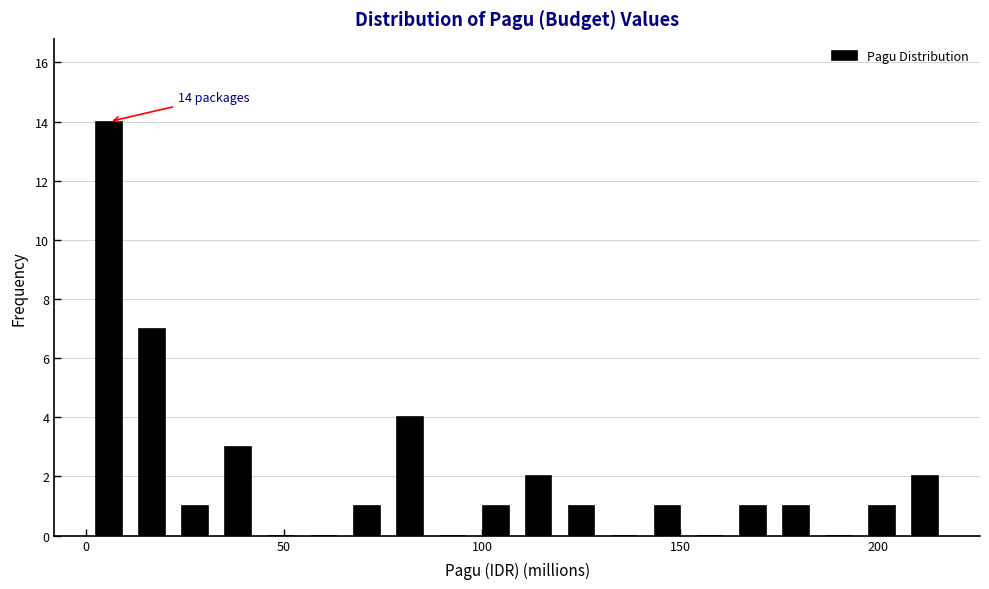

Read against the x-axis, roughly where is the centre of the tallest bar?

5